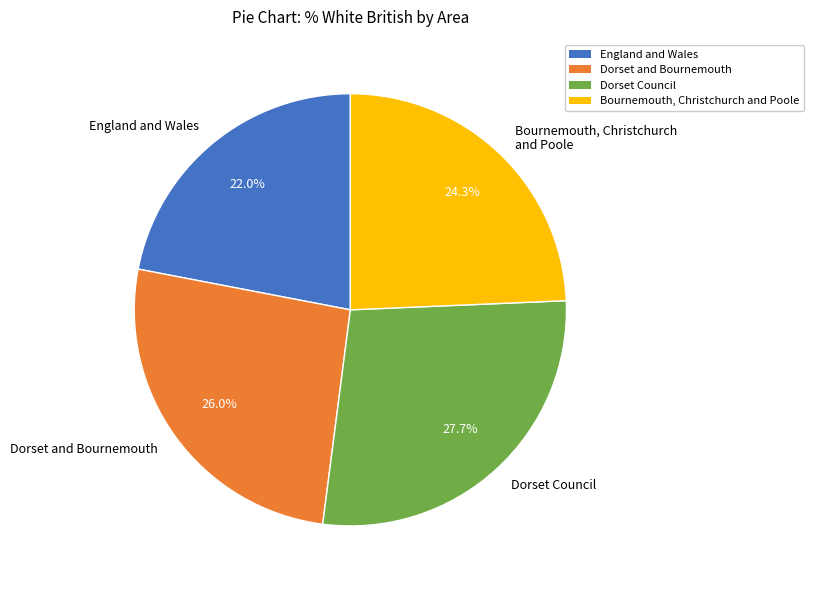

Is Dorset Council the majority of the pie?

No